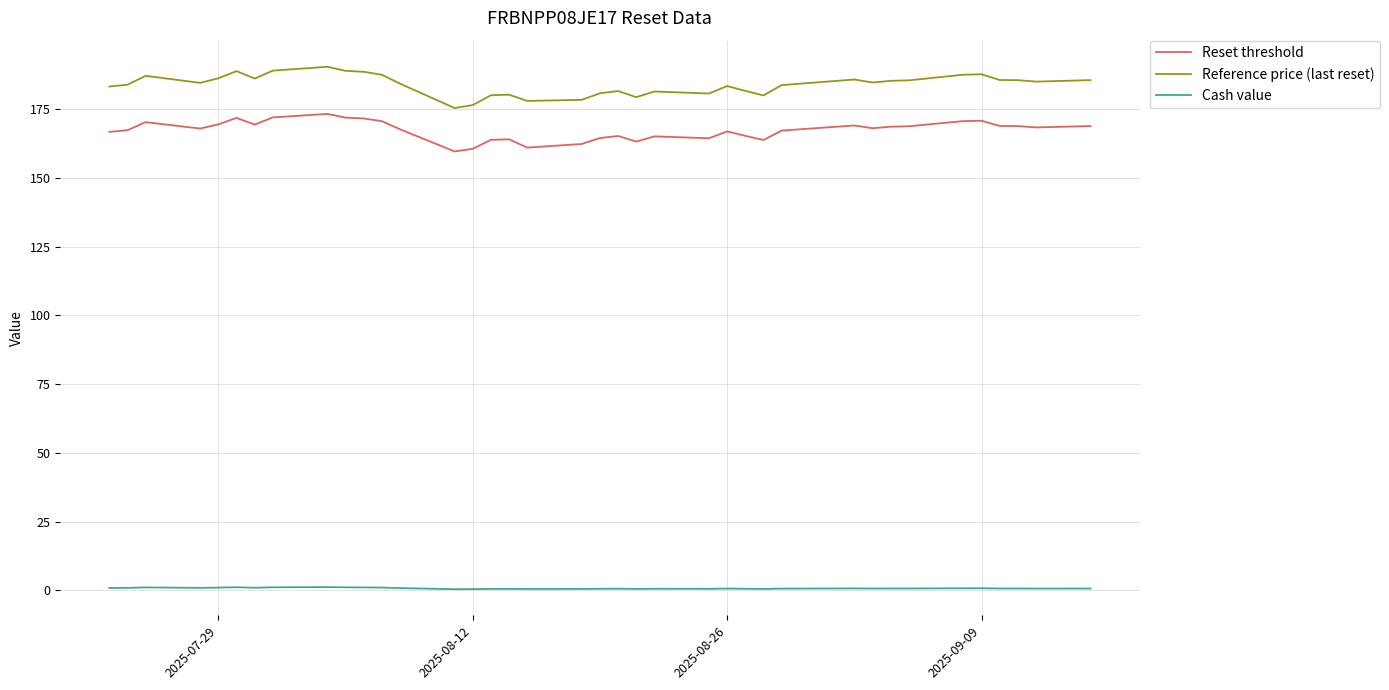

List the series in order of their peak value, lowest first.

Cash value, Reset threshold, Reference price (last reset)